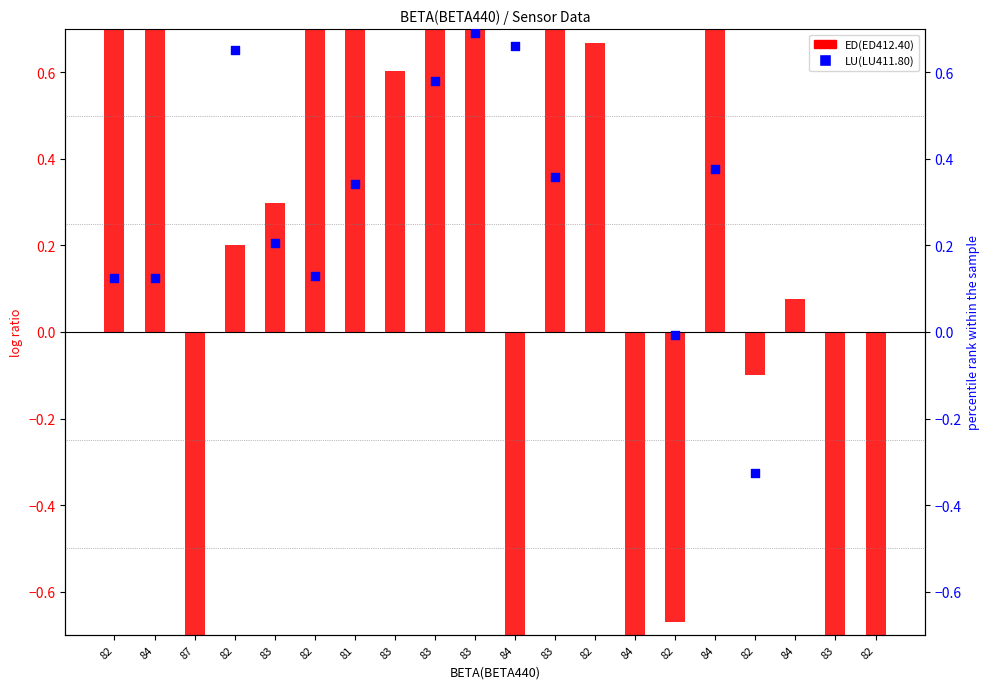

At how many categories does at least one series exceed 0?

15